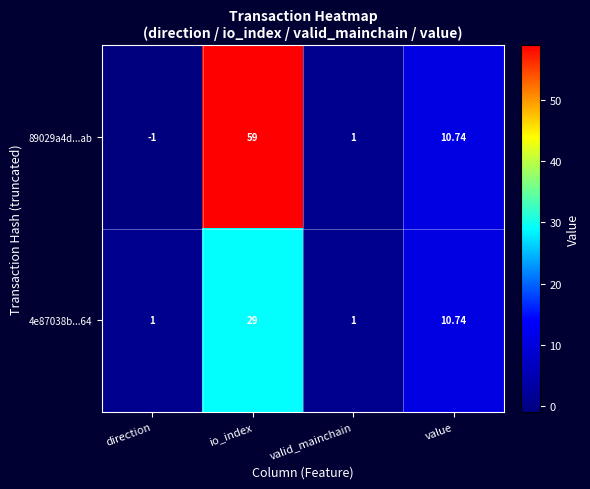

Between direction and valid_mainchain, which series saw the biggest shift?

89029a4d...ab